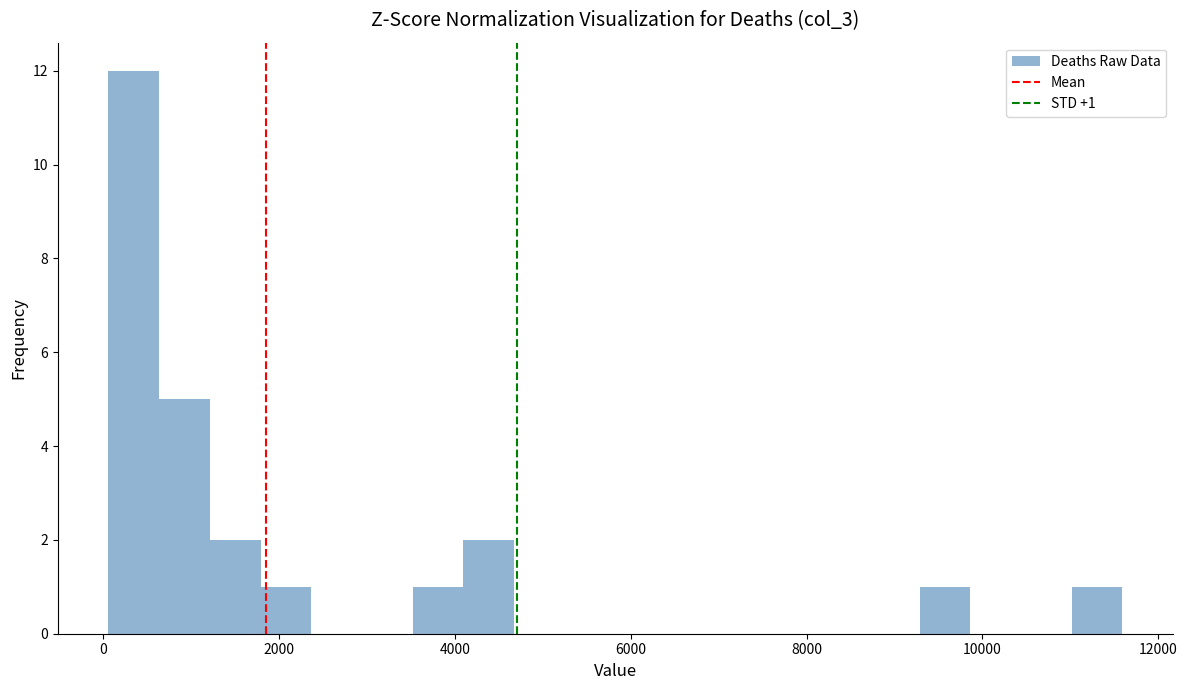

Read against the x-axis, roughly where is the centre of the tallest bar?

400